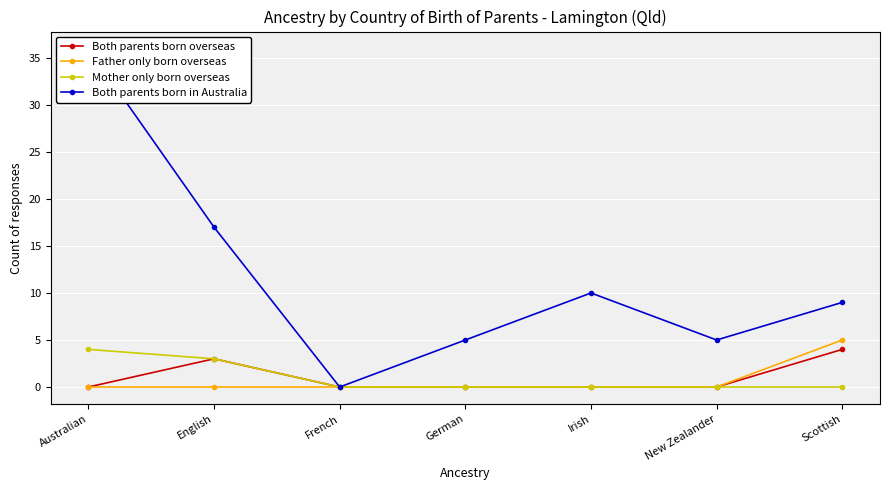

At German, list the series in order from smallest to largest.

Both parents born overseas, Father only born overseas, Mother only born overseas, Both parents born in Australia